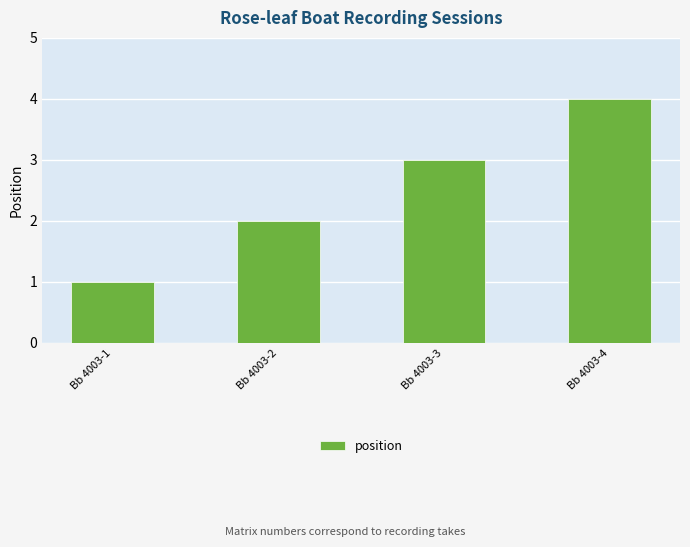

What is the value of the 3rd bar from the left?

3